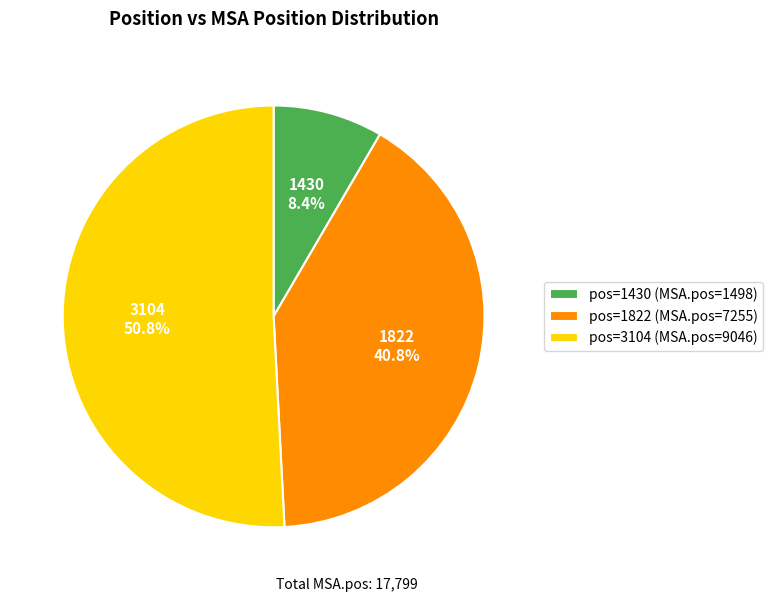

To the nearest percent, what percentage of the pie is 3104?

51%